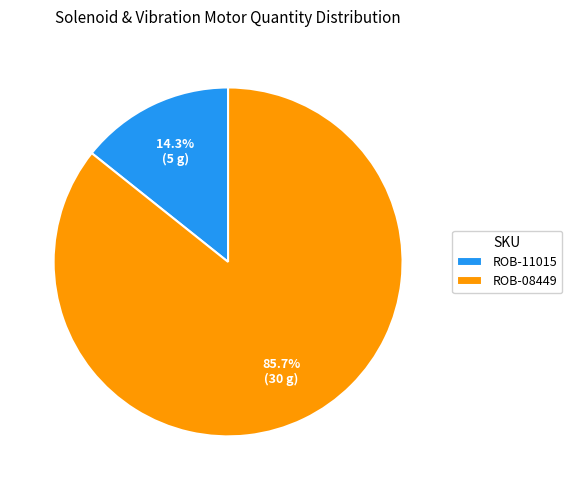

Combined, do ROB-08449 and ROB-11015 account for over 50%?

Yes